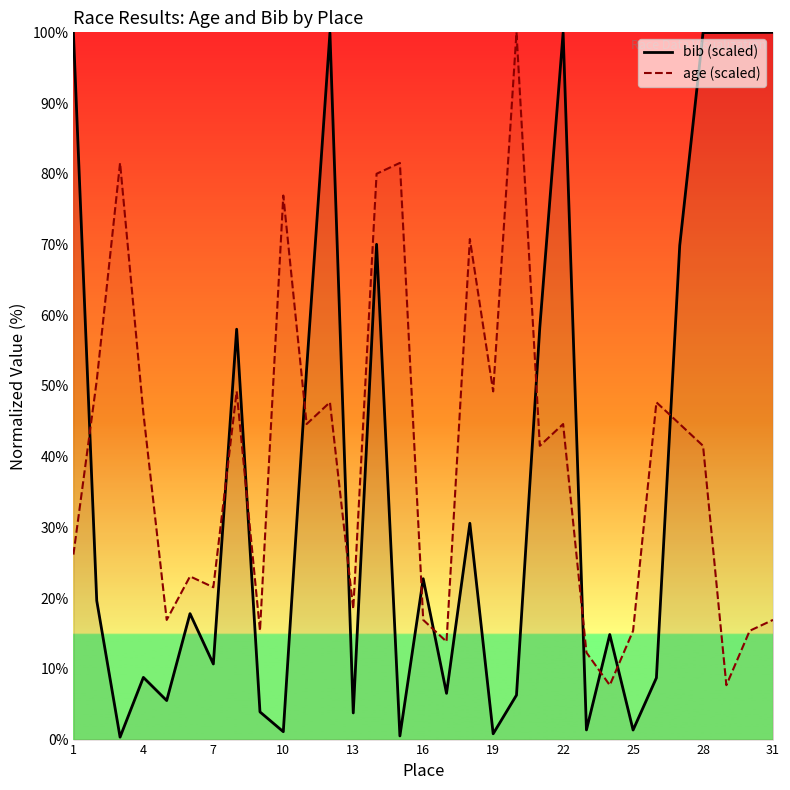

What is the difference between the maximum and minimum values in the bib (scaled) series?

99.7